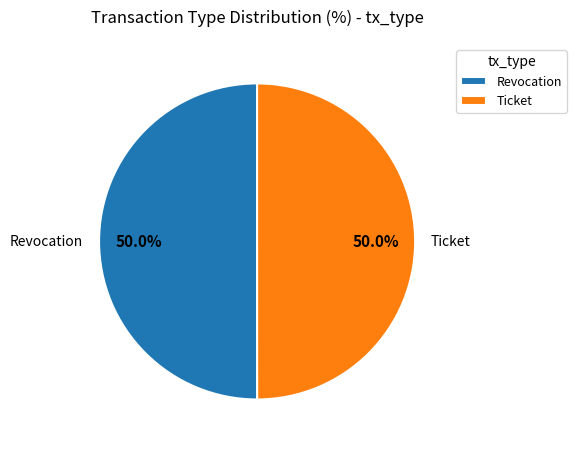

How many segments does this pie chart have?

2